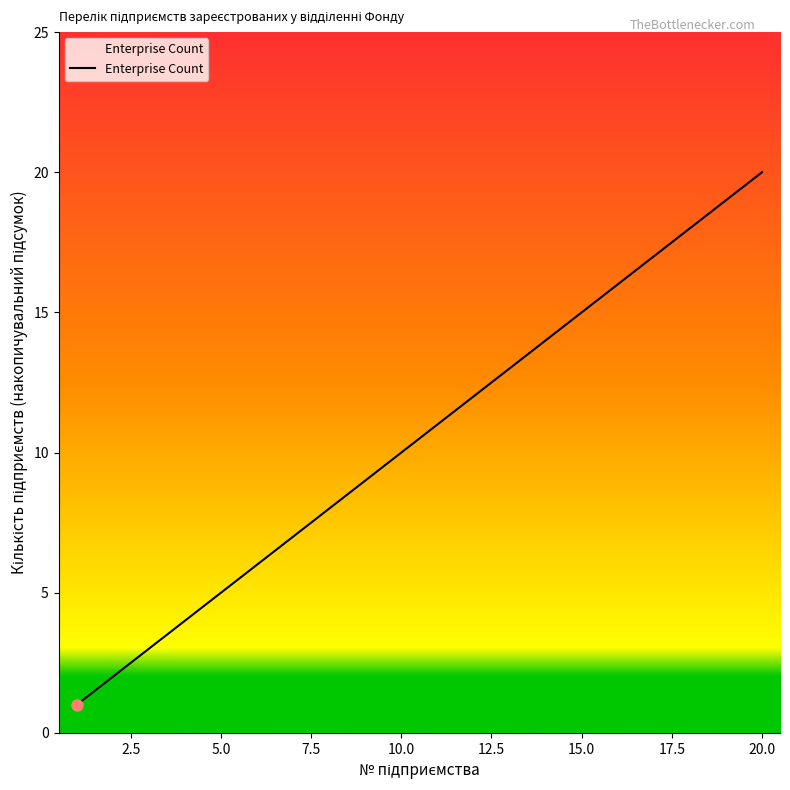

What is the maximum value shown in the chart?

20